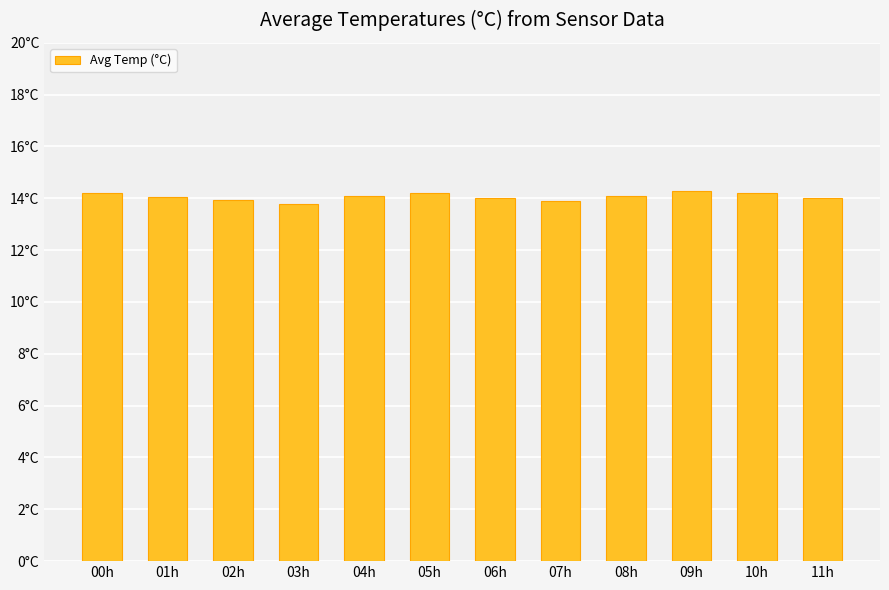

Which category has the highest value across all series?

09h